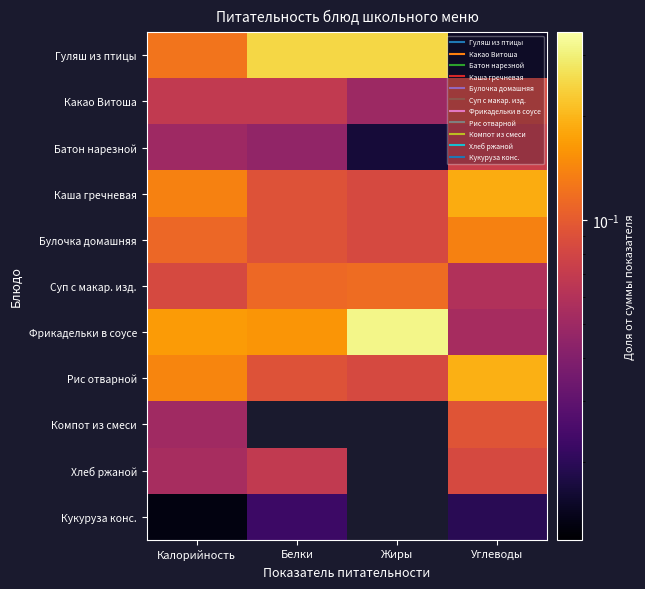

Reading left to right, list all the values displayed in this chart.

Гуляш из птицы: Калорийность=0.1	Белки=0.2	Жиры=0.2	Углеводы=0.0
Какао Витоша: Калорийность=0.1	Белки=0.1	Жиры=0.1	Углеводы=0.1
Батон нарезной: Калорийность=0.1	Белки=0.0	Жиры=0.0	Углеводы=0.1
Каша гречневая: Калорийность=0.1	Белки=0.1	Жиры=0.1	Углеводы=0.2
Булочка домашняя: Калорийность=0.1	Белки=0.1	Жиры=0.1	Углеводы=0.1
Суп с макар. изд.: Калорийность=0.1	Белки=0.1	Жиры=0.1	Углеводы=0.1
Фрикадельки в соусе: Калорийность=0.2	Белки=0.2	Жиры=0.3	Углеводы=0.1
Рис отварной: Калорийность=0.1	Белки=0.1	Жиры=0.1	Углеводы=0.2
Компот из смеси: Калорийность=0.1	Белки=0.0	Жиры=0.0	Углеводы=0.1
Хлеб ржаной: Калорийность=0.1	Белки=0.1	Жиры=0.0	Углеводы=0.1
Кукуруза конс.: Калорийность=0.0	Белки=0.0	Жиры=0.0	Углеводы=0.0